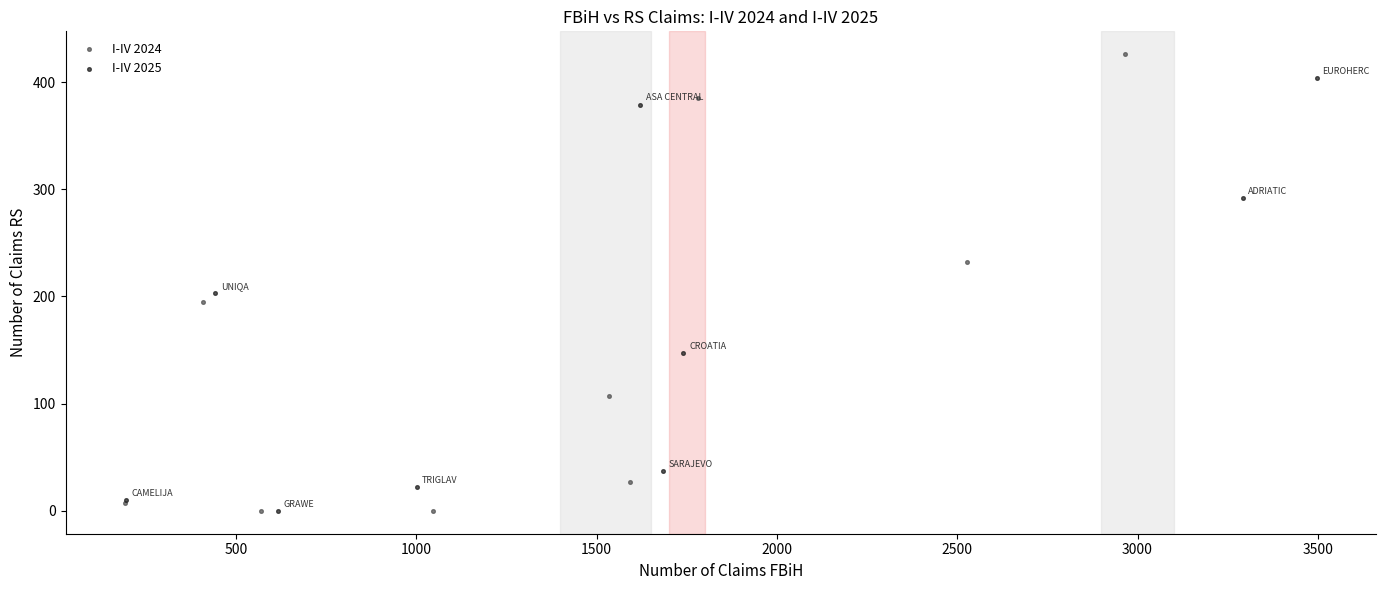

Which series reaches the maximum Y coordinate?

I-IV 2024